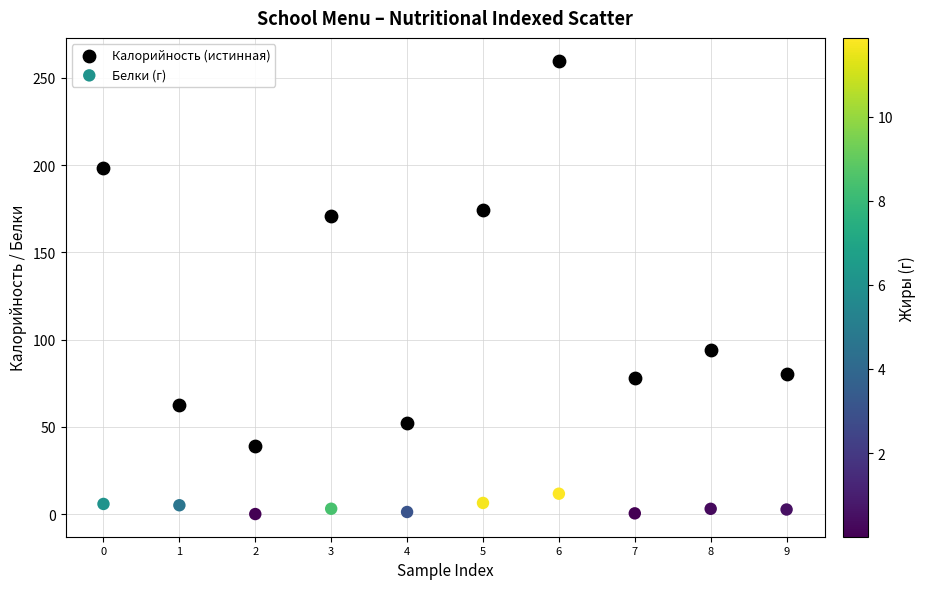

Across all data points, what is the range of Y values (max minus min)?

259.9